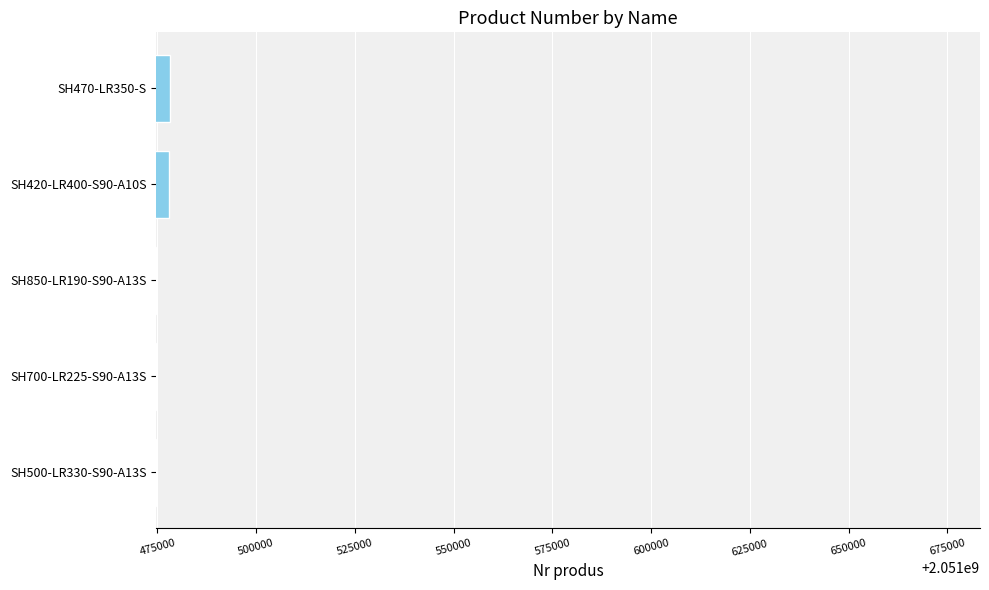

What is the greatest value displayed?

2051478124